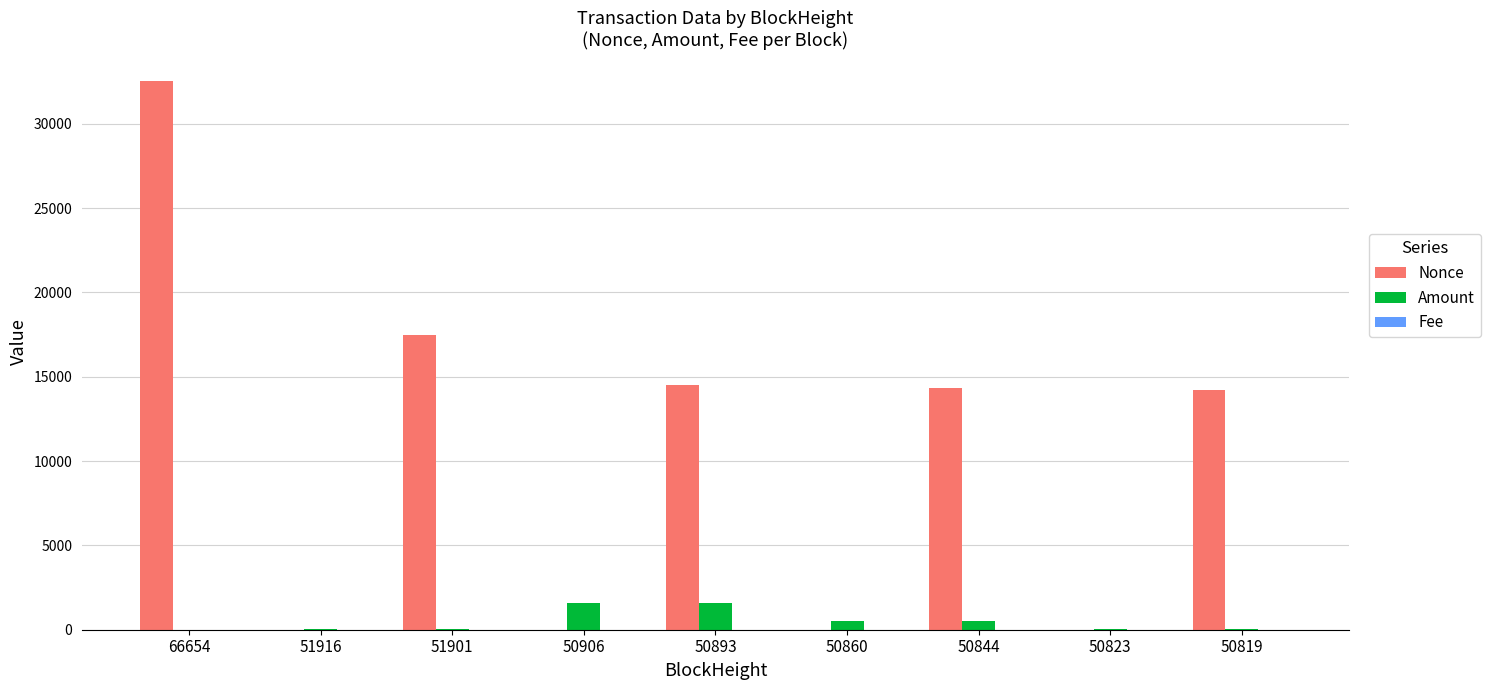

At which category is the sum across all series the highest?

66654